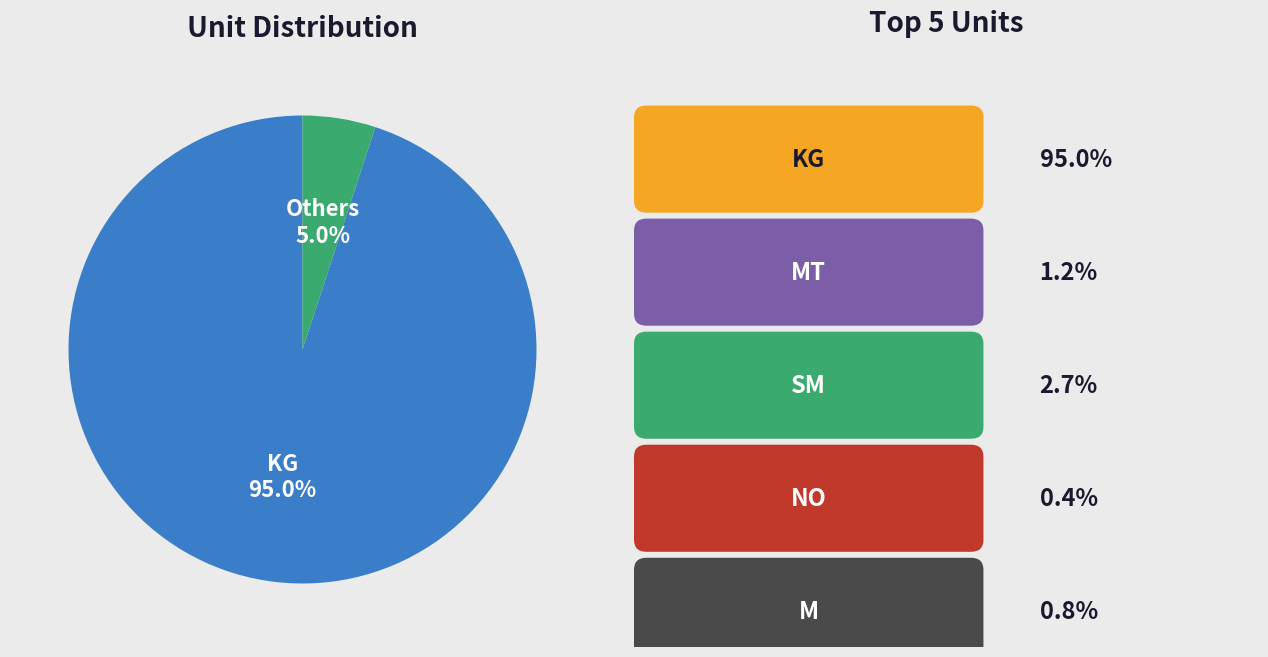

Combined, do Others and KG account for over 50%?

Yes